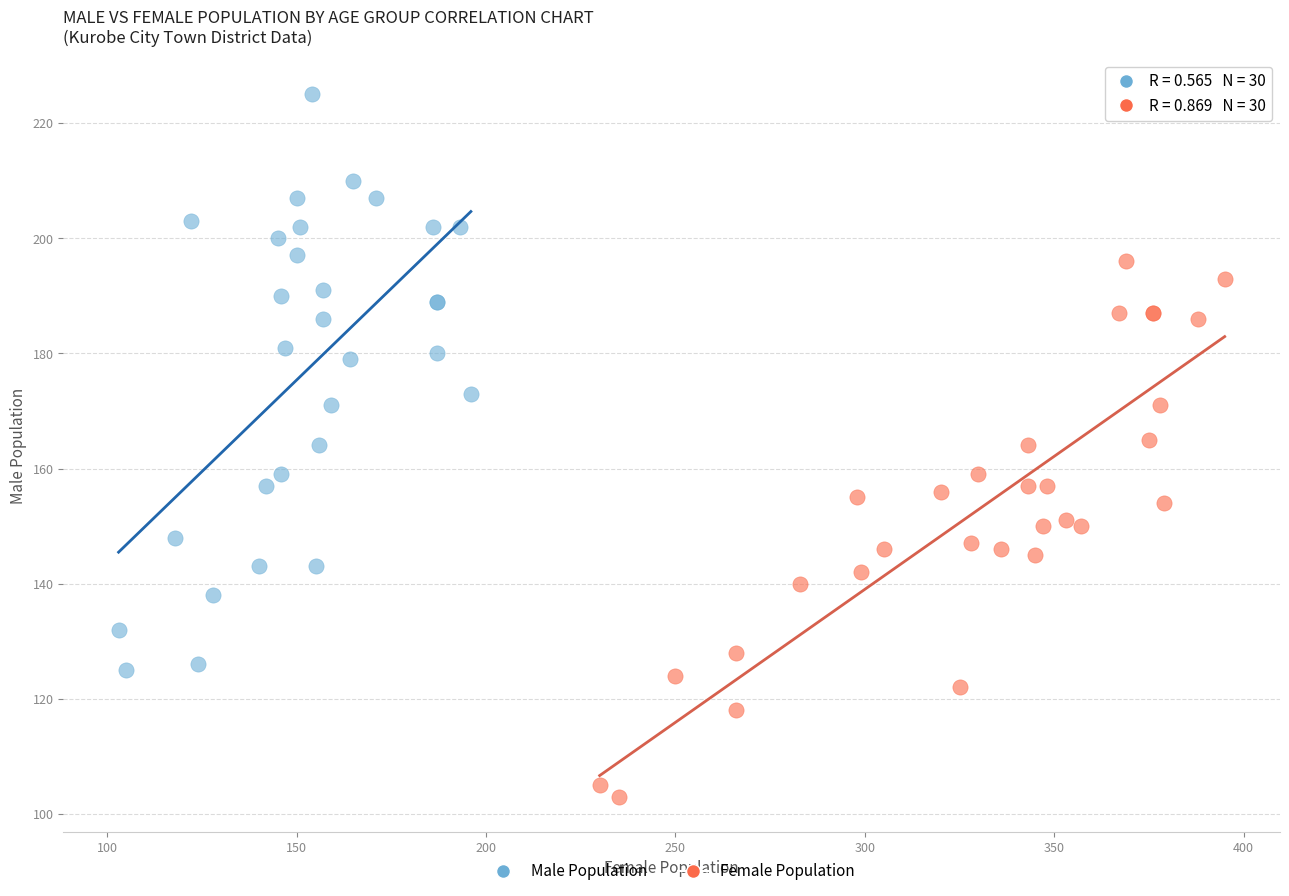

Which series contains the highest Y value?

Male Population